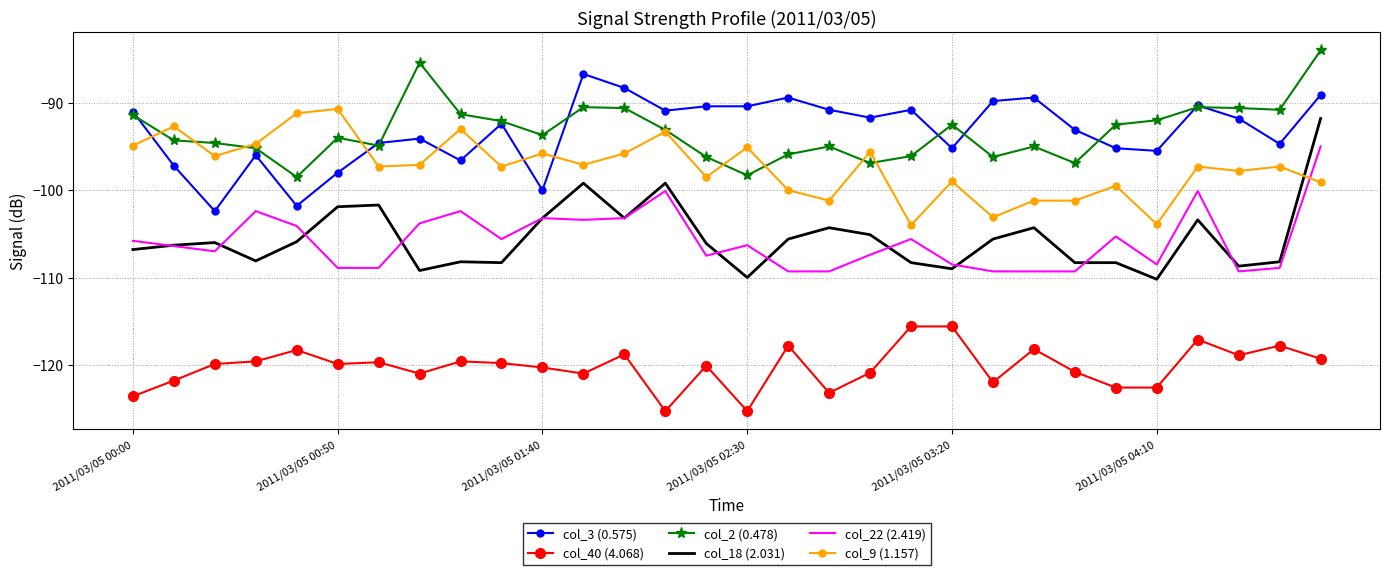

True or false: col_40 (4.068) and col_9 (1.157) intersect in this chart.

False